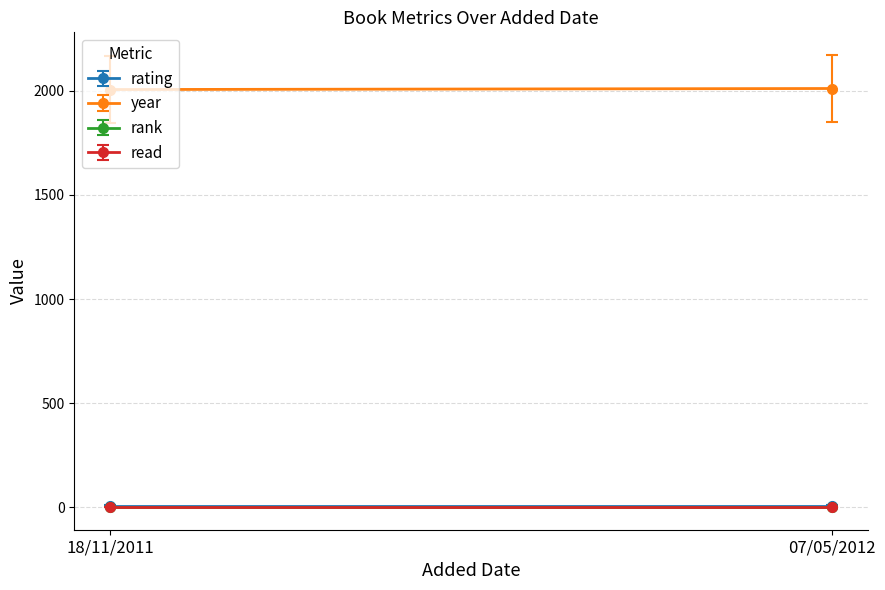

Which category has the lowest value in the rating series?

18/11/2011